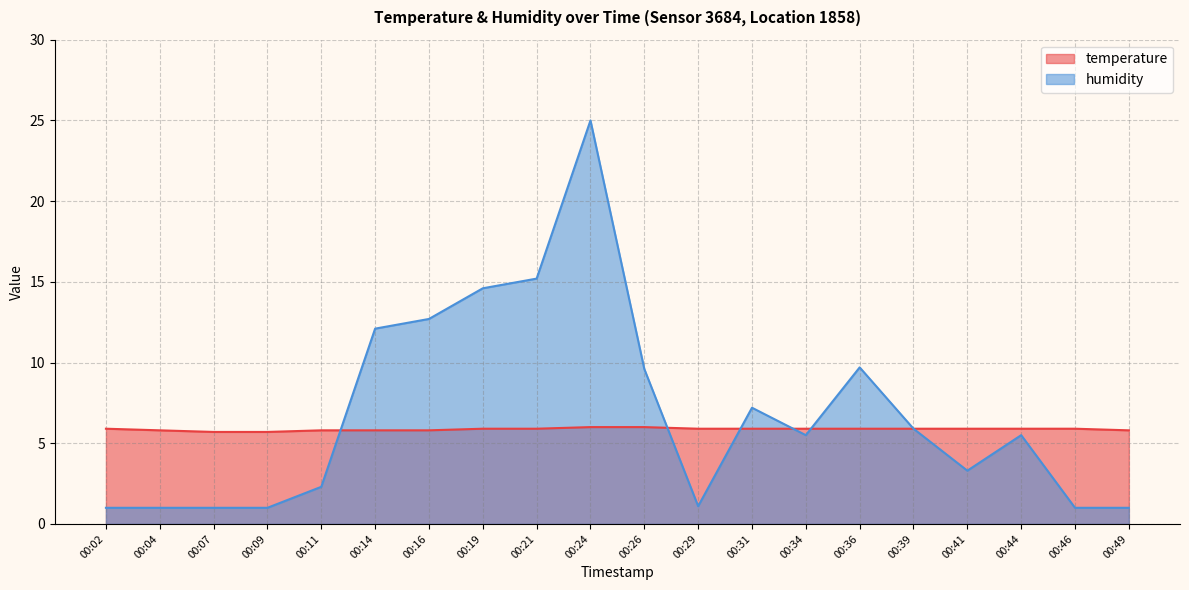

At which category does humidity reach its first local peak?

00:24